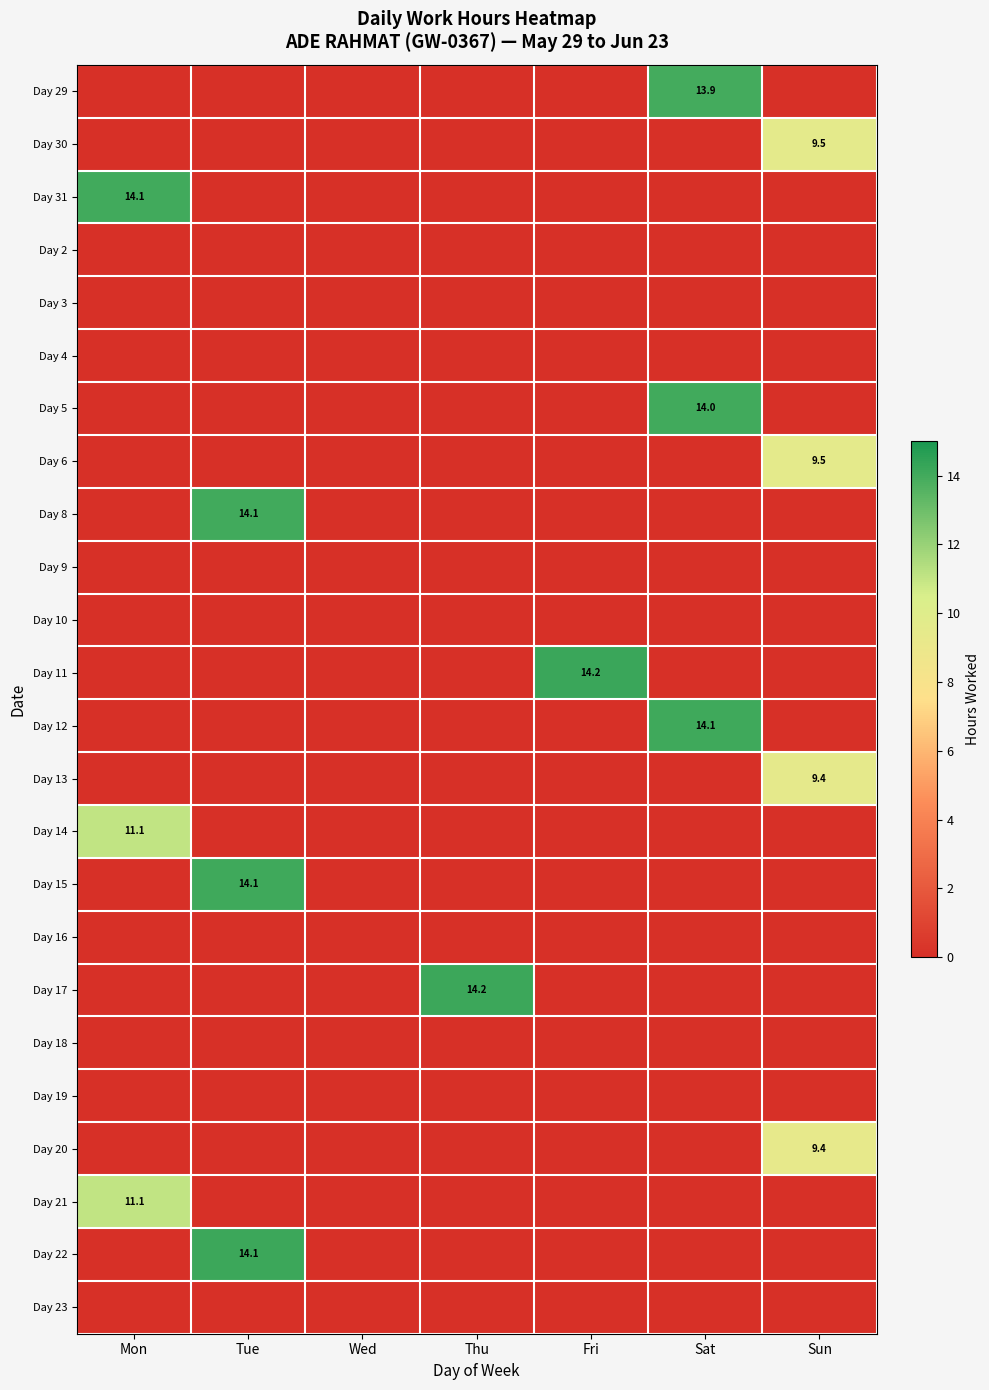

What is the spread (max minus min) of values at Sun?

9.5